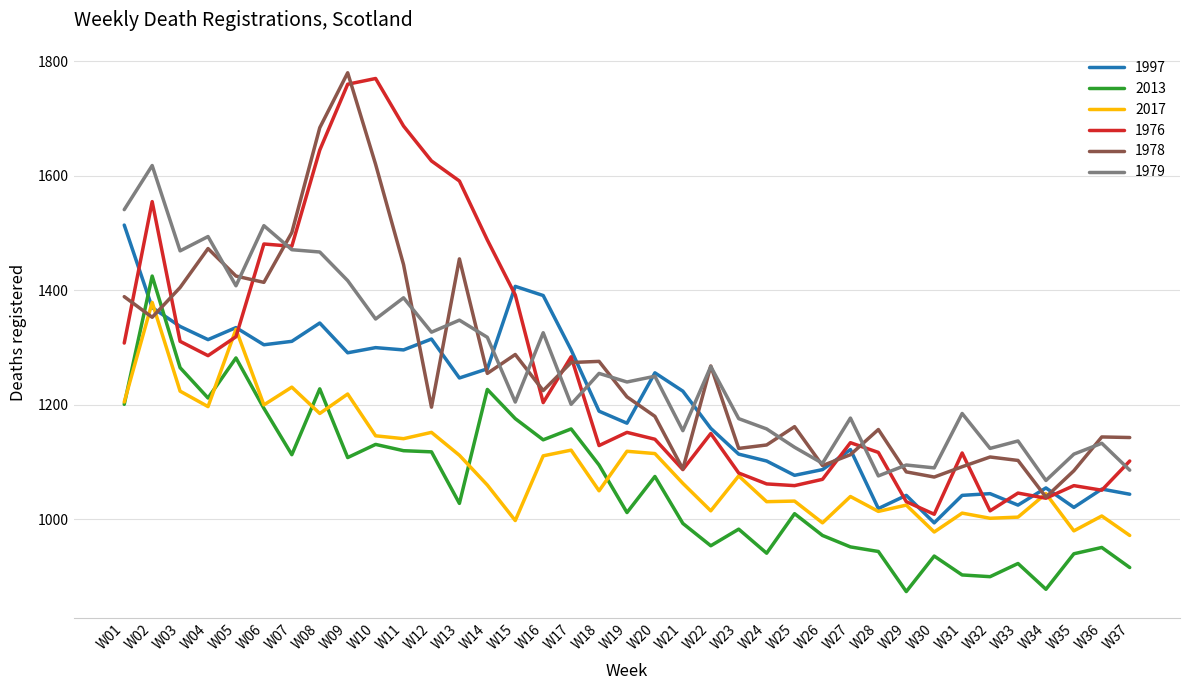

Which label corresponds to the largest value in the chart?

W09